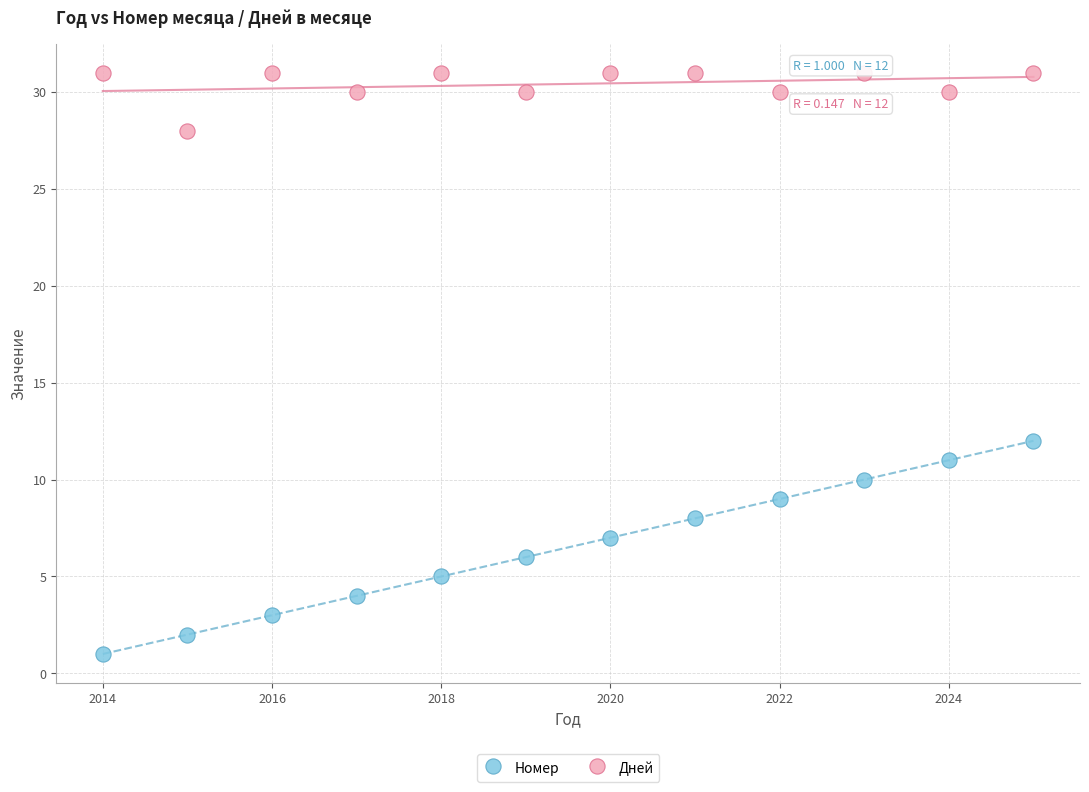

Which series contains the lowest Y value?

Номер